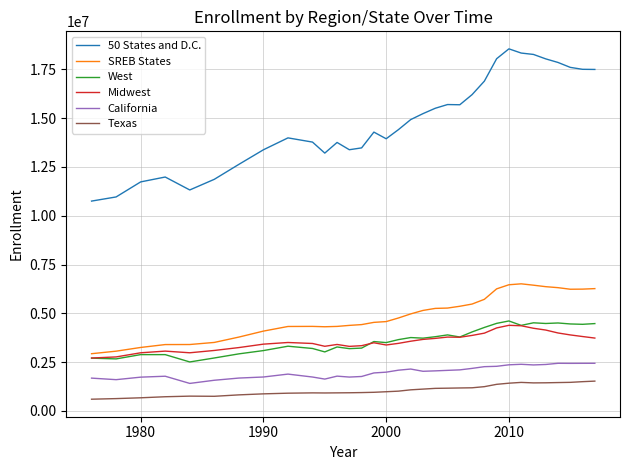

In Midwest, how many points are higher than both neighbors (excluding endpoints)?

6